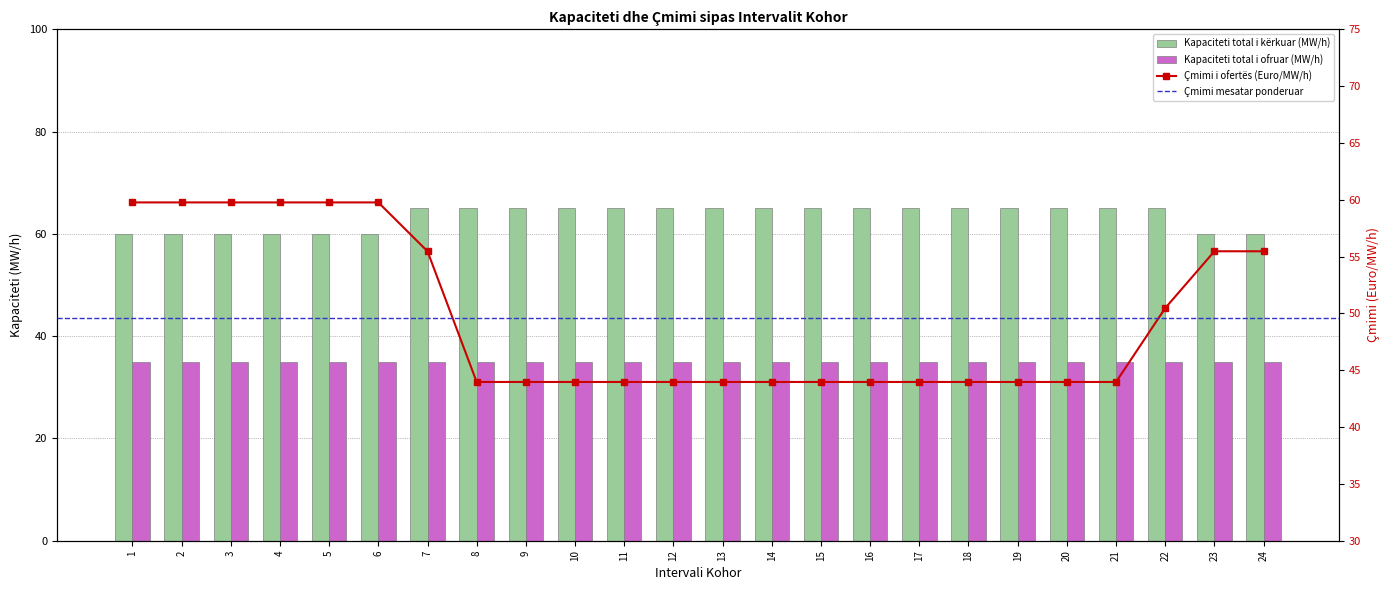

Where is the data nearest to the value 62?

1